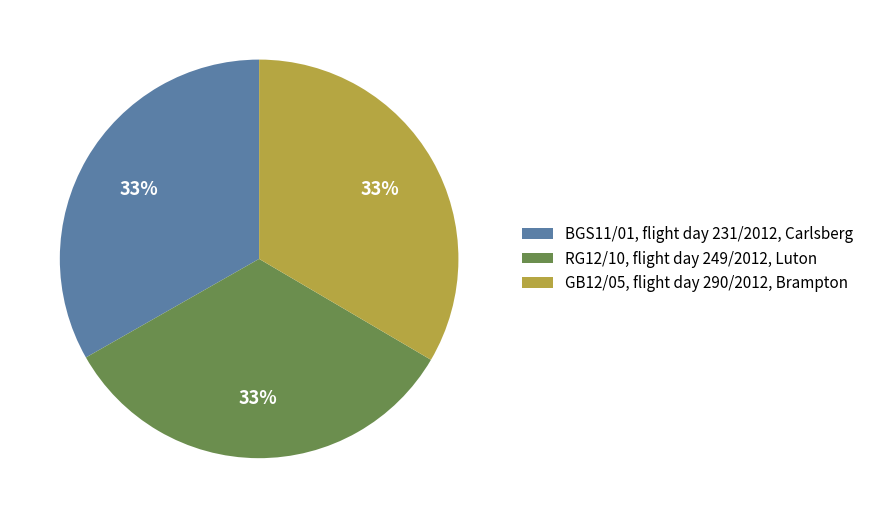

Approximately how many times larger is the value at RG12/10, flight day 249/2012, Luton compared to GB12/05, flight day 290/2012, Brampton?

1.0